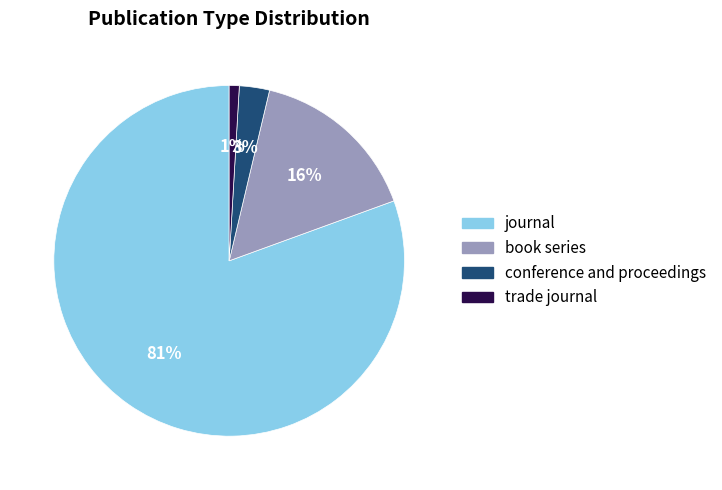

The book series slice represents 6% of the pie. True or false?

False